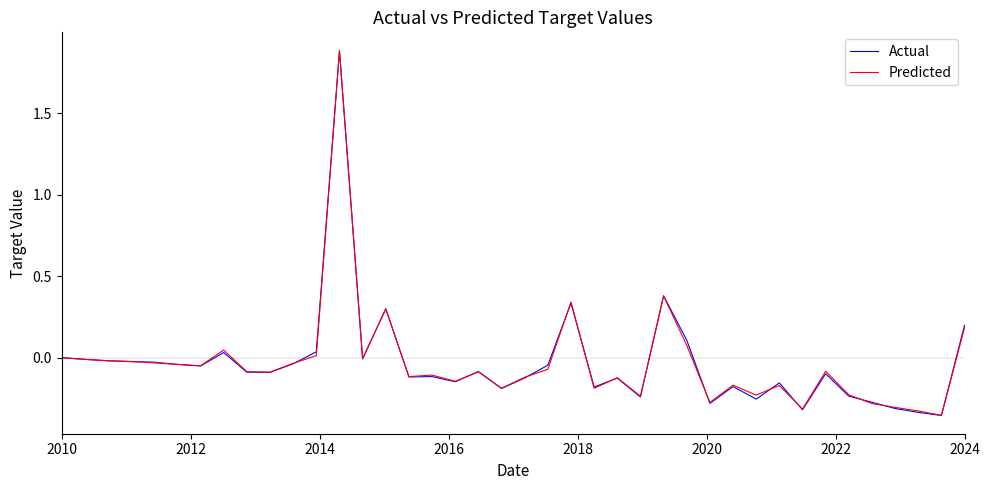

What is the difference between the maximum and second lowest values in the Actual series?

2.2